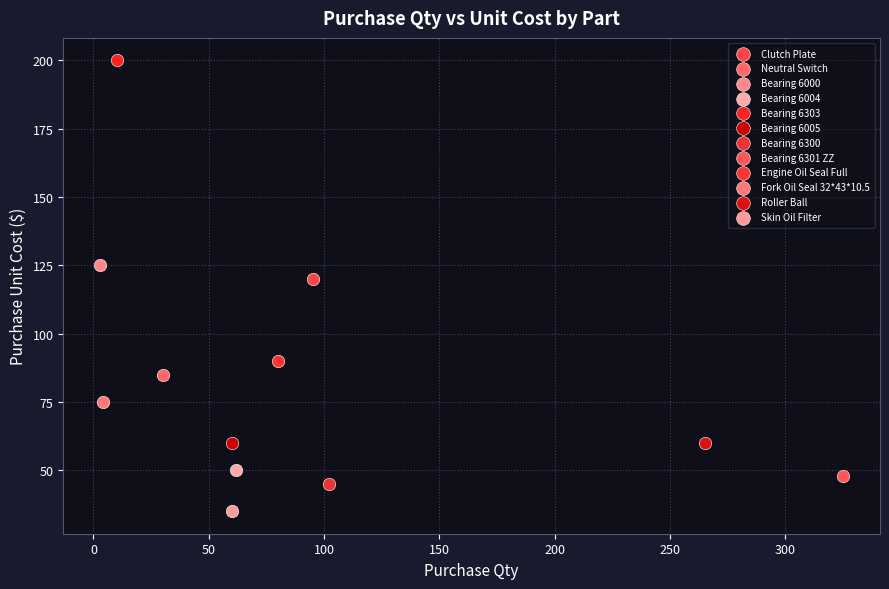

Which series reaches the maximum Y coordinate?

Bearing 6303